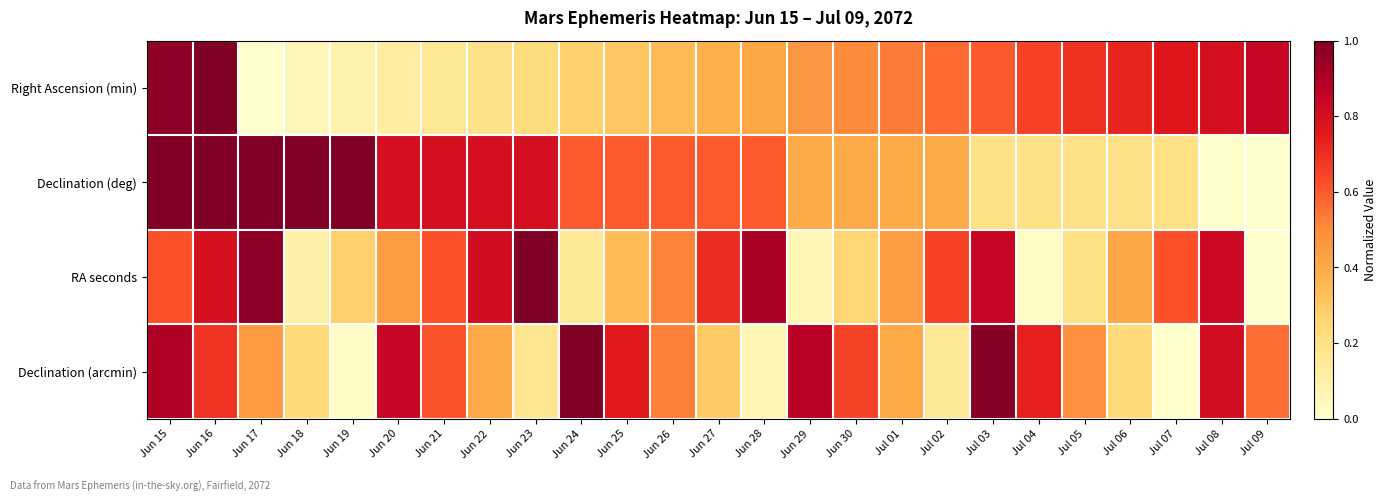

At Jun 24, list the series in order from smallest to largest.

RA seconds, Right Ascension (min), Declination (deg), Declination (arcmin)